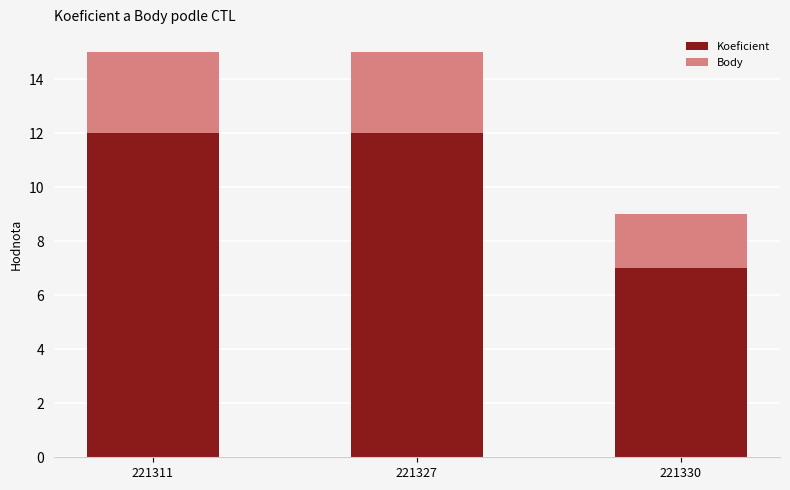

What is the lowest value of the Koeficient series?

7